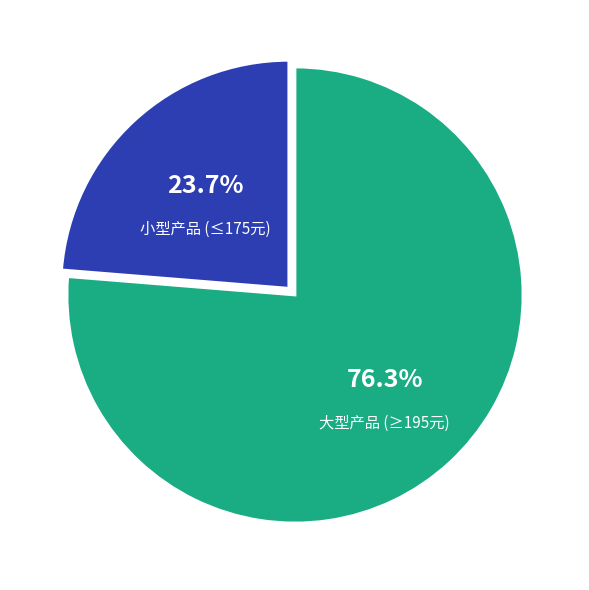

Which has a higher value, 大型产品 (≥195元) or 小型产品 (≤175元)?

大型产品 (≥195元)